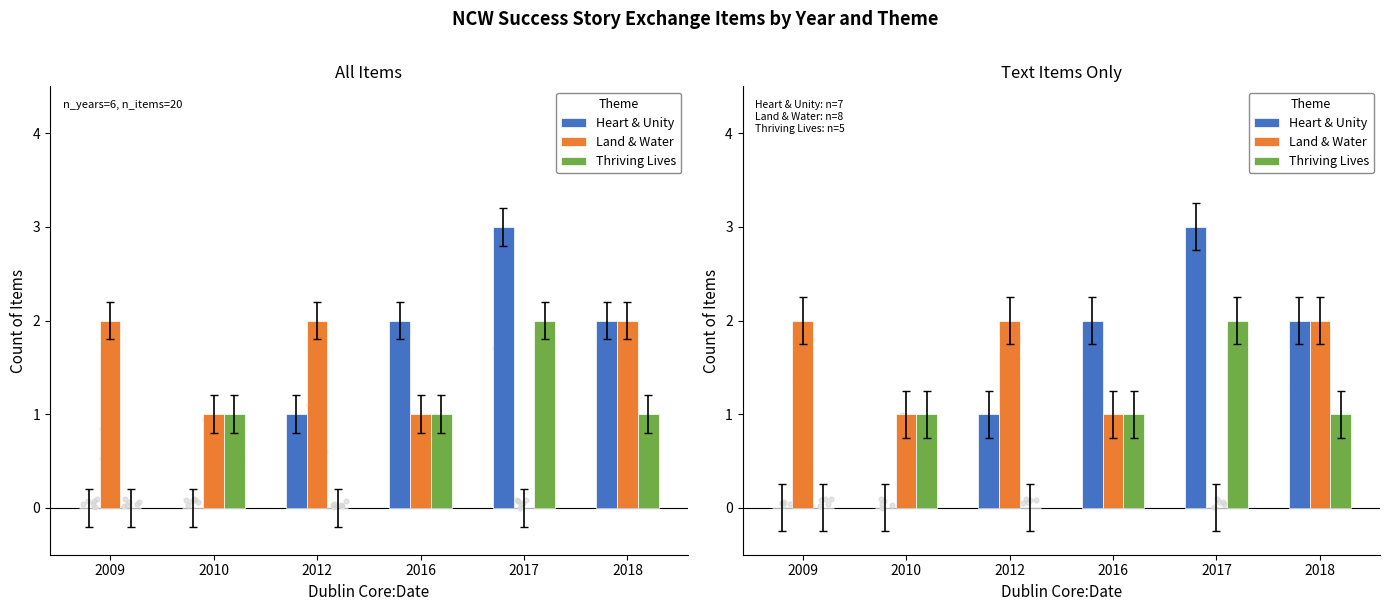

At how many categories does at least one series exceed 1?

5